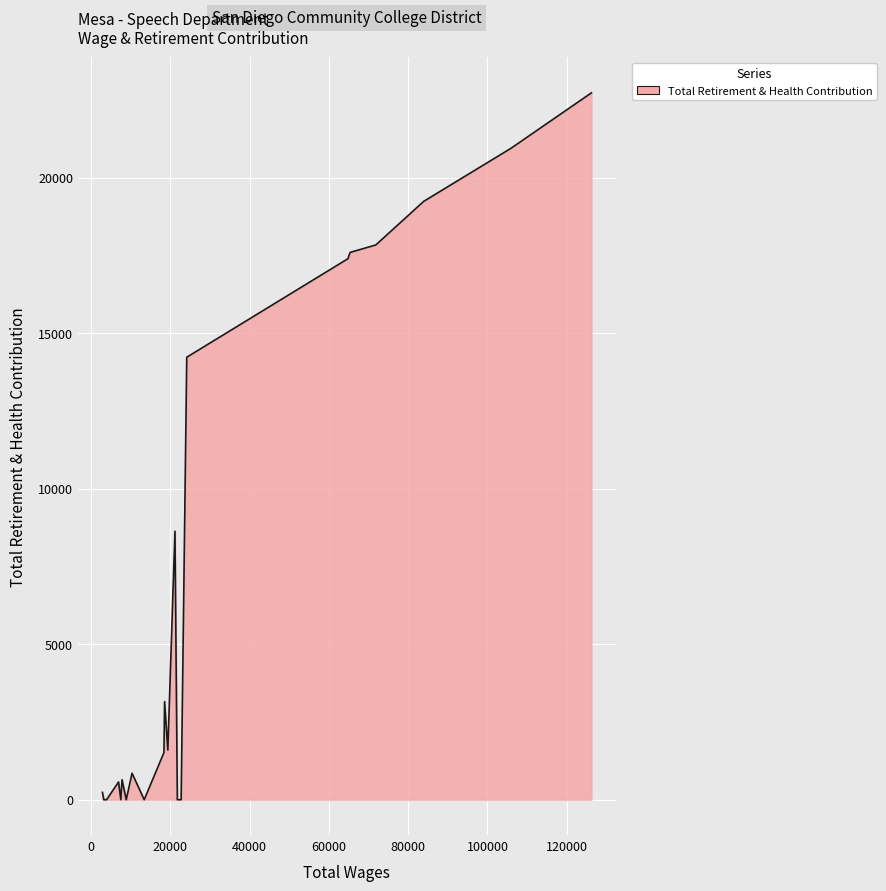

What is the greatest value displayed?

22733